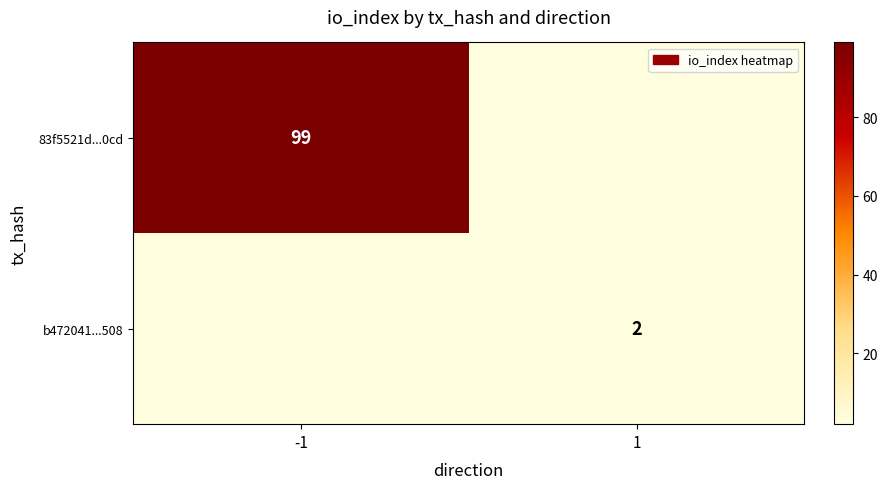

Is it true that 83f5521d...0cd equals 156 at -1?

False